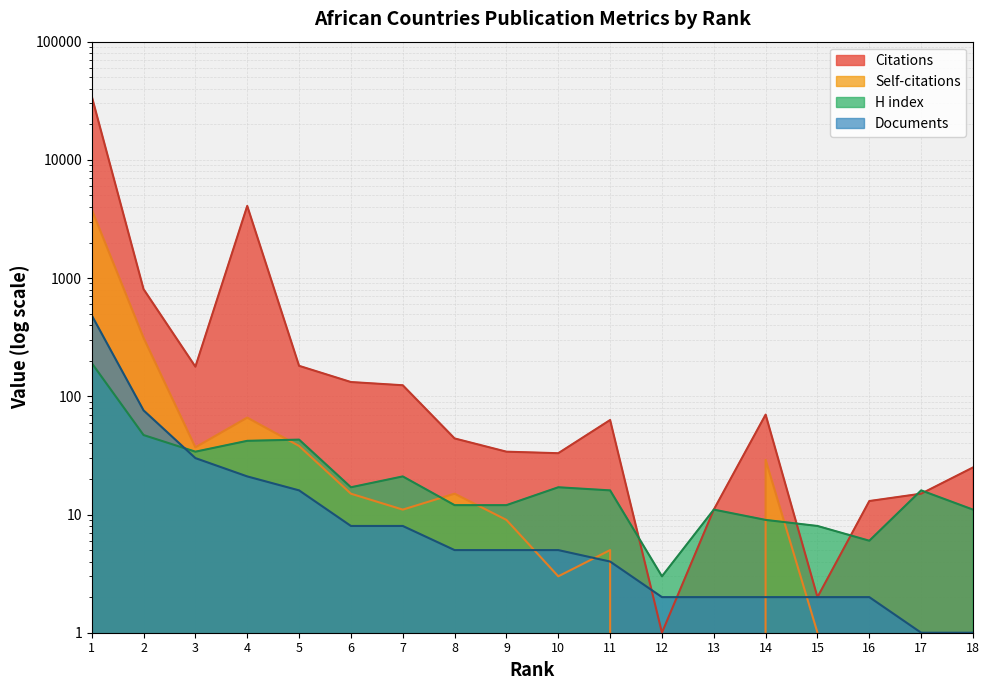

What is the sum of all H index values?

516